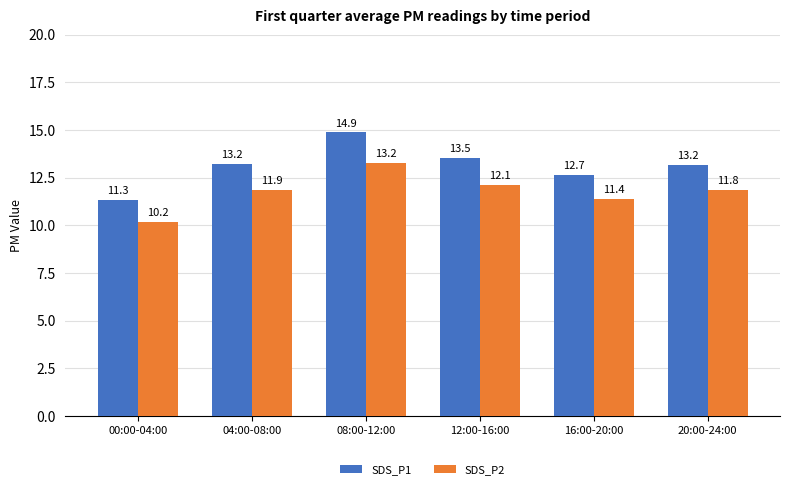

True or false: SDS_P1 has a value of 13.2 at 04:00-08:00.

True